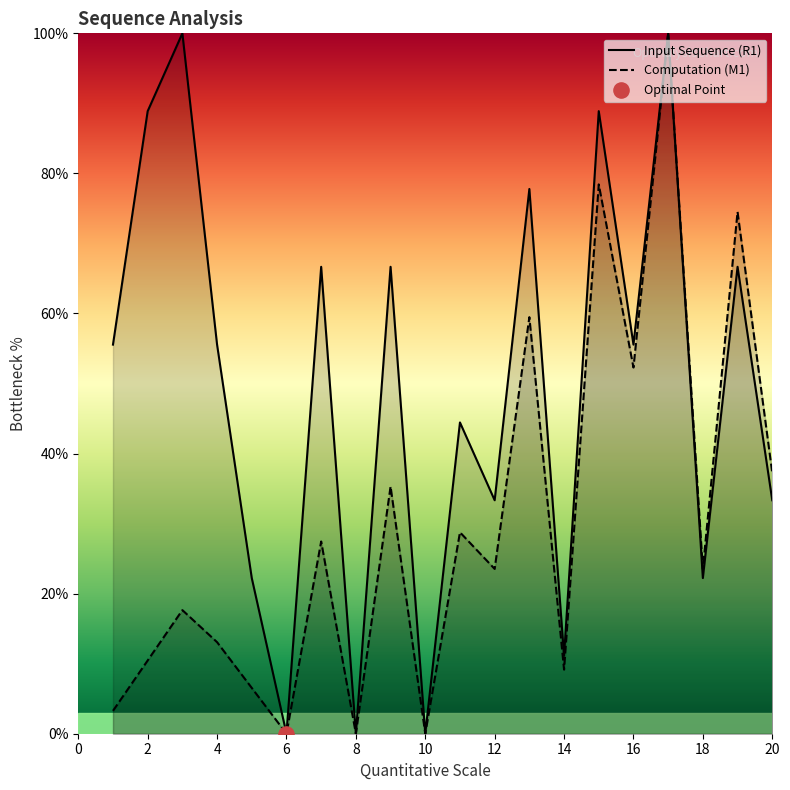

What are all the series names shown in the legend?

R1, M1